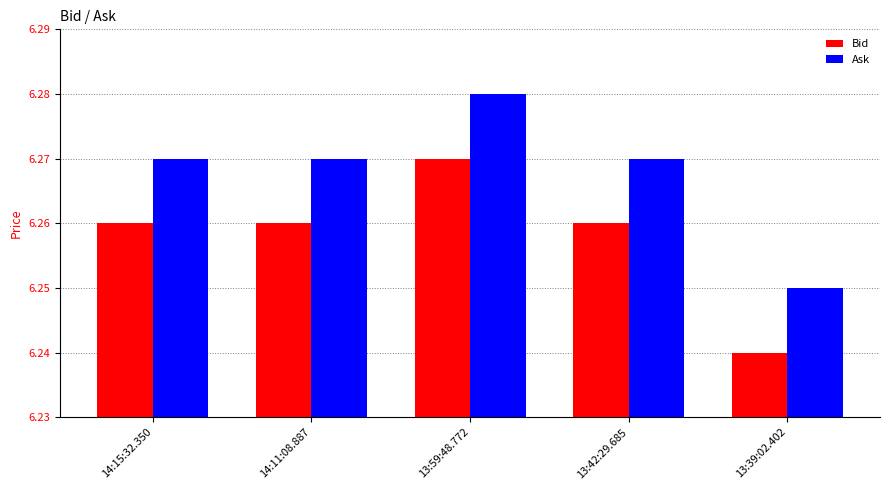

At which category does the chart reach its peak across all series?

13:59:48.772